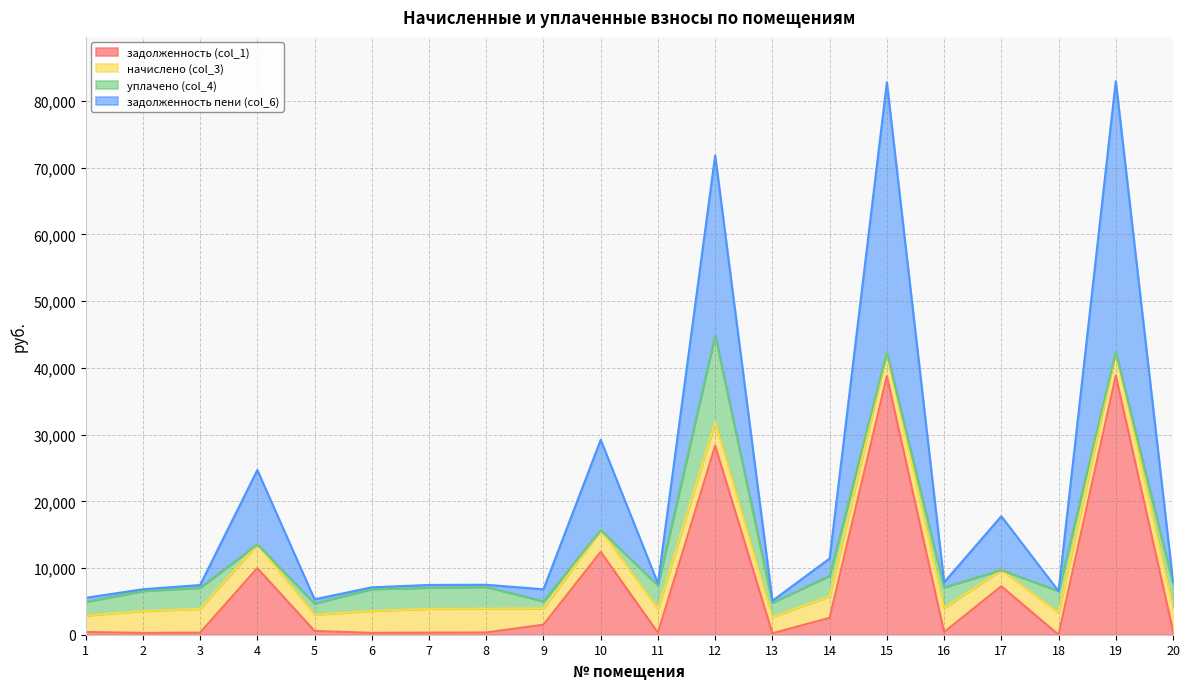

Is it true that задолженность (col_1) equals 274.8 at 6?

True